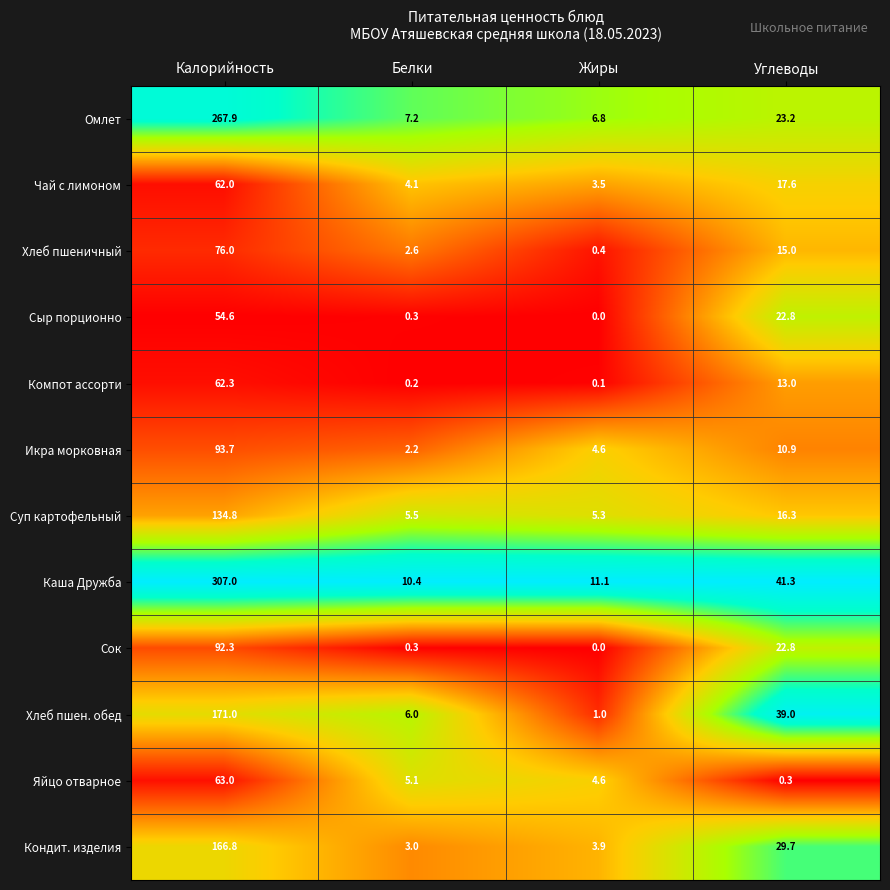

Which series changed the most between Калорийность and Жиры?

Каша Дружба